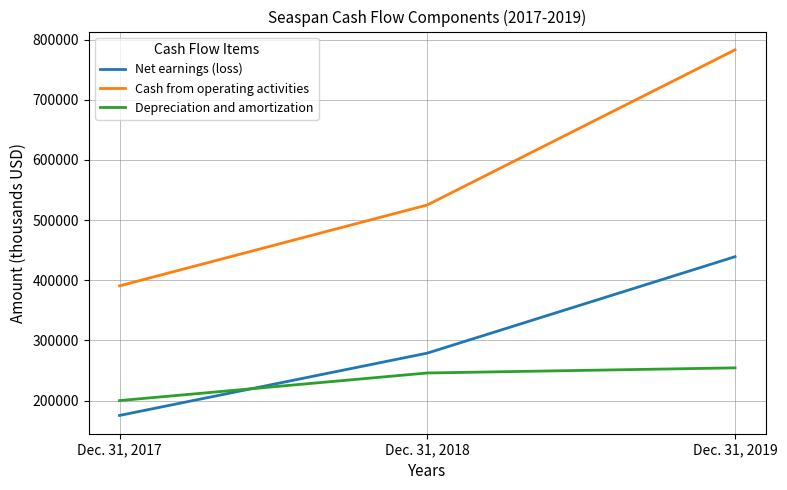

What is the difference between the highest and lowest values at Dec. 31, 2017?

215400